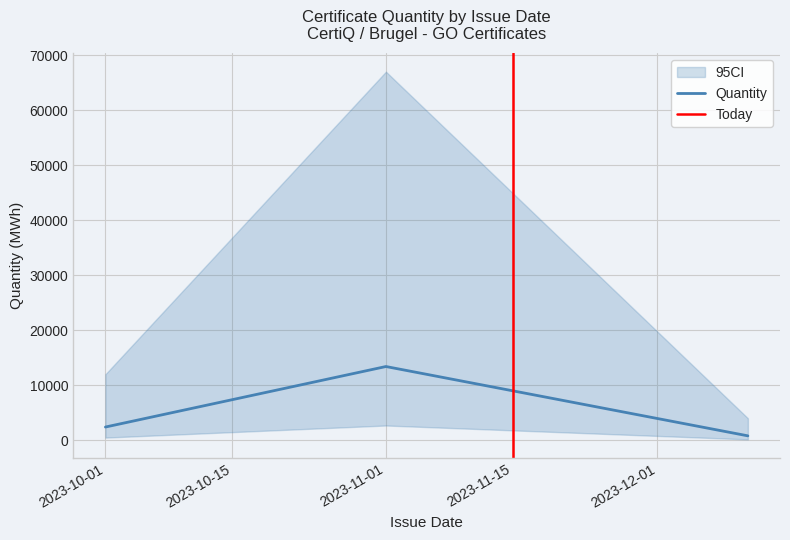

The value of CI_lower at 2023-12-11 is 10. True or false?

True